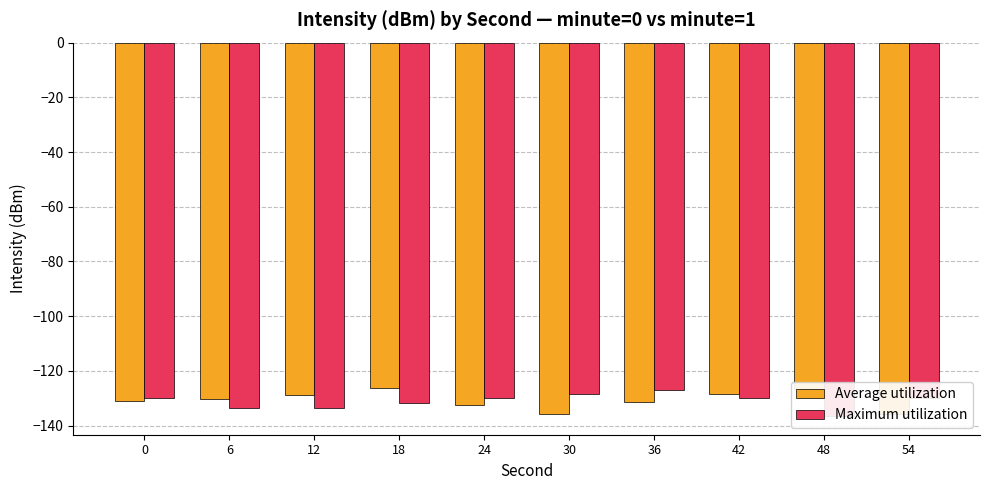

Count the number of categories in the chart.

10